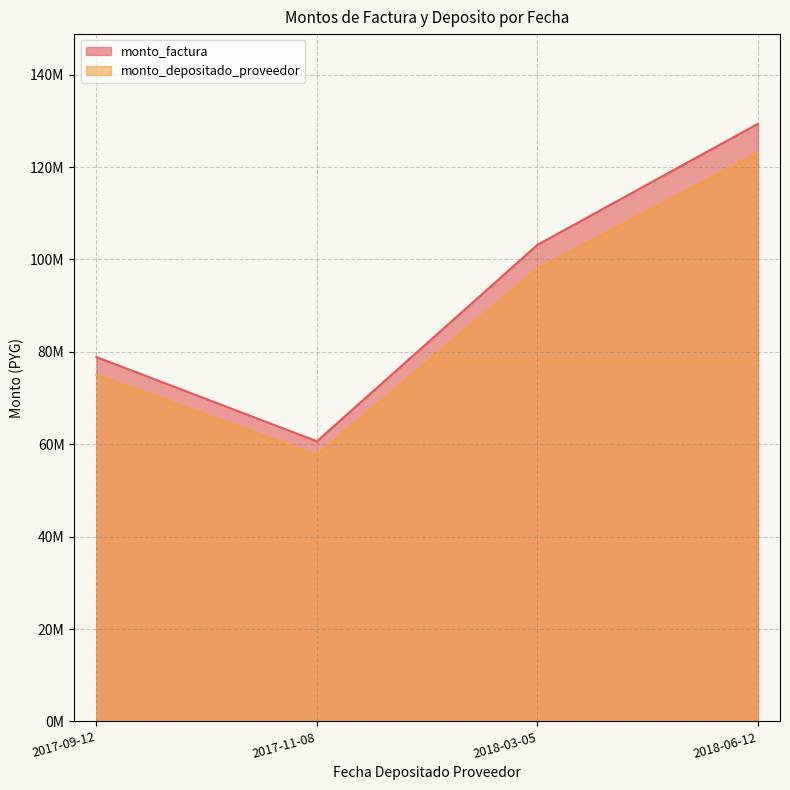

What position from the left is 2018-03-05?

3